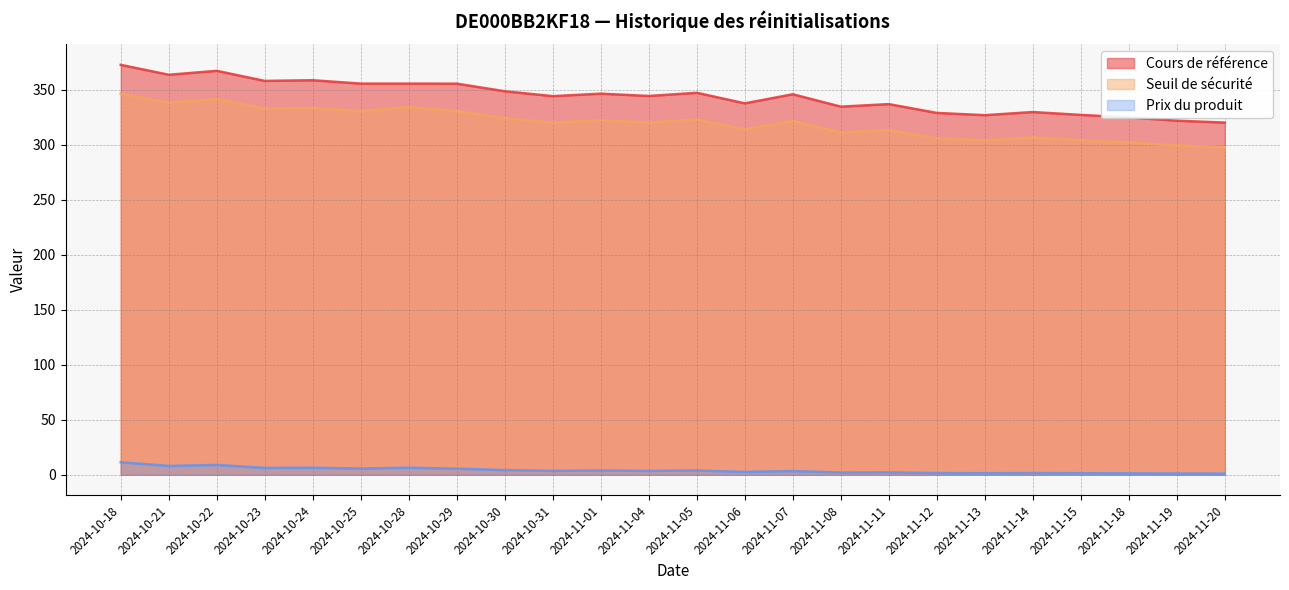

What is the label of the 24th point from the left?

2024-11-20